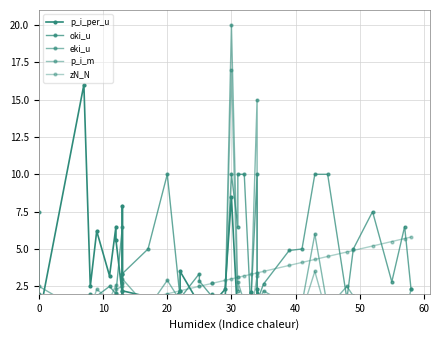

Does the chart display data point markers on the line(s)?

Yes